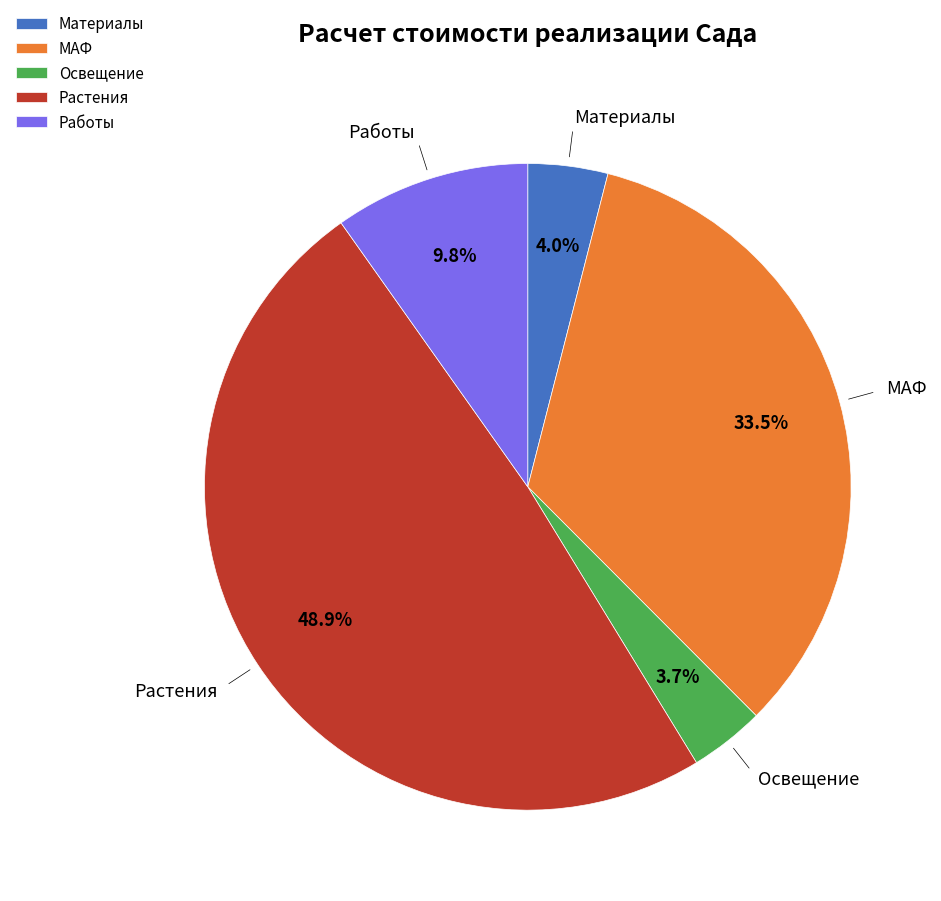

What portion of the pie excludes Растения?

51.1%